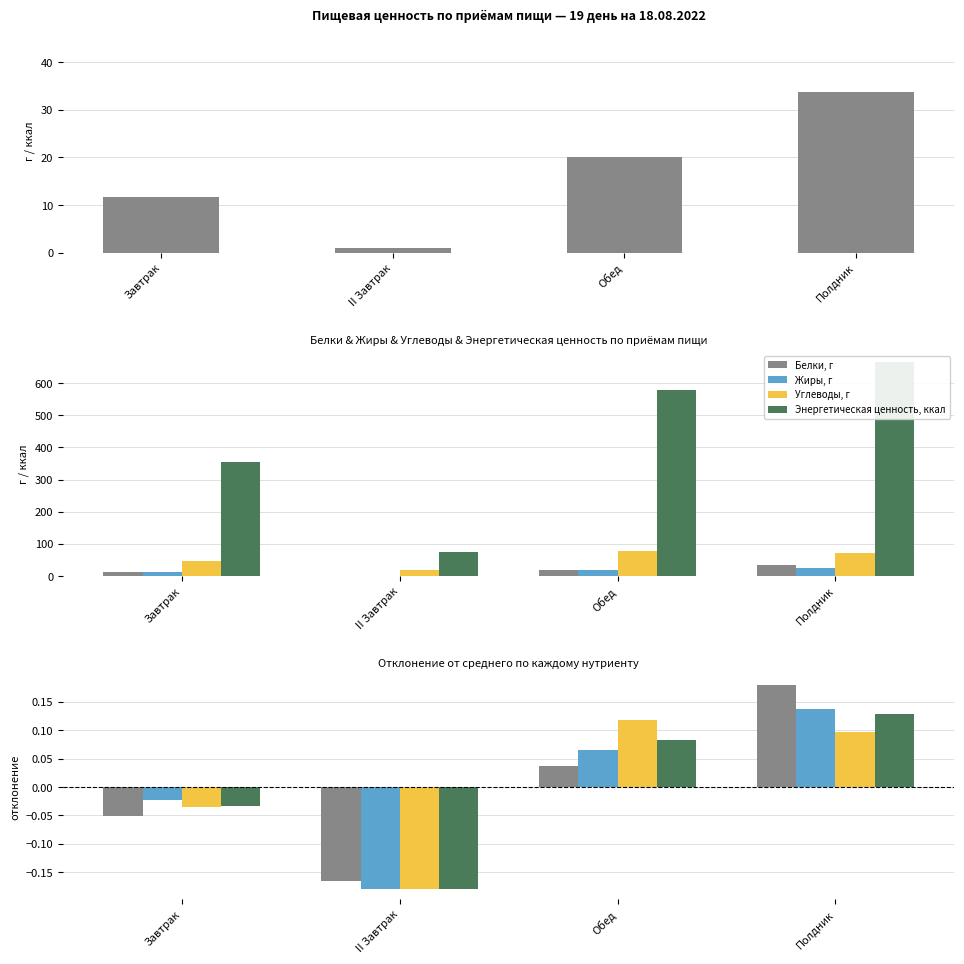

At how many categories does at least one series exceed 0?

2